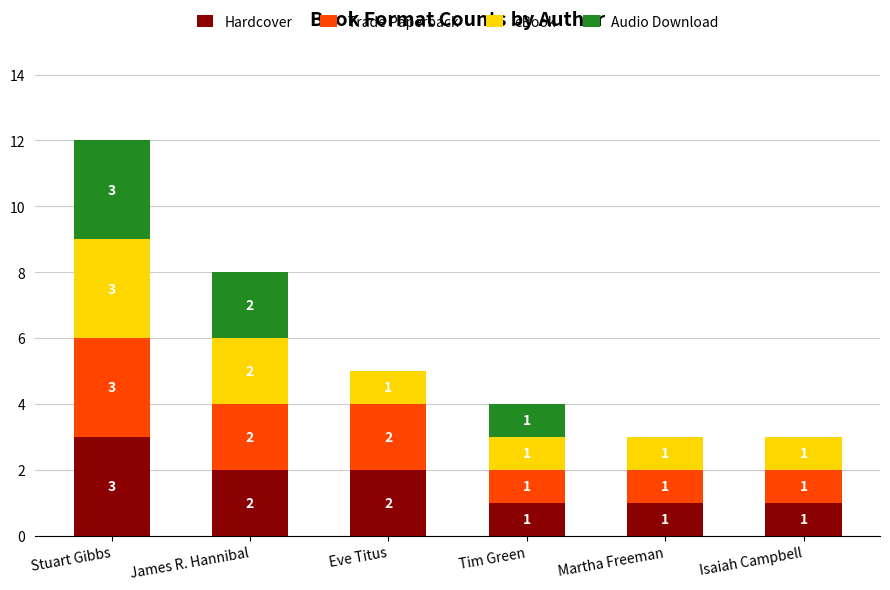

Reading left to right, list the values for the Hardcover series.

Stuart Gibbs=3	James R. Hannibal=2	Eve Titus=2	Tim Green=1	Martha Freeman=1	Isaiah Campbell=1